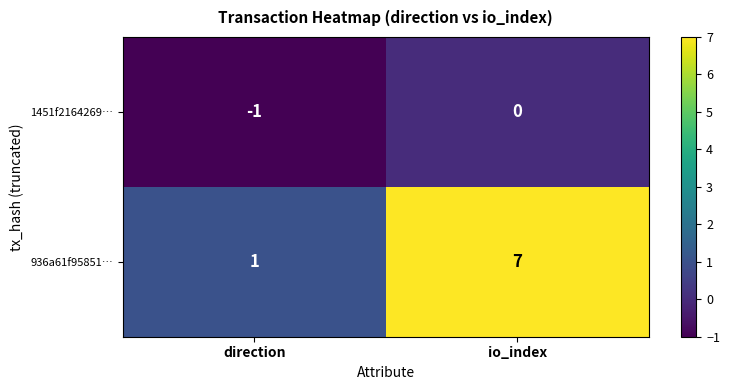

Reading left to right, what are all the values shown in this chart?

1451f2164269…: direction=-1	io_index=0
936a61f95851…: direction=1	io_index=7